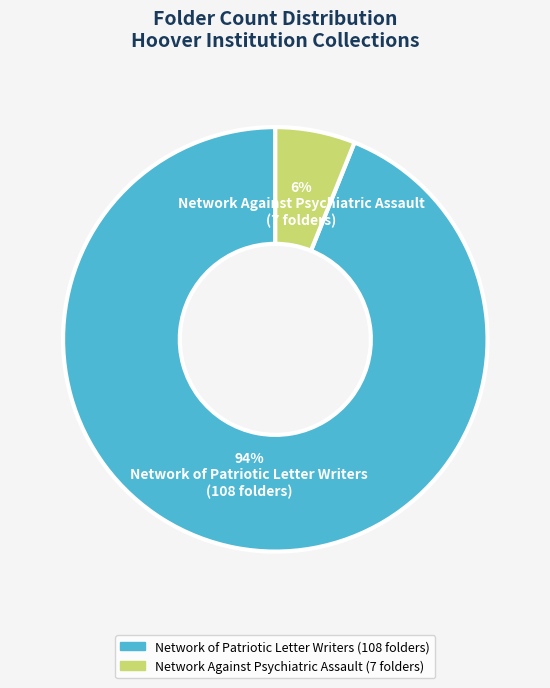

What is the smallest slice in the pie chart?

Network Against Psychiatric Assault